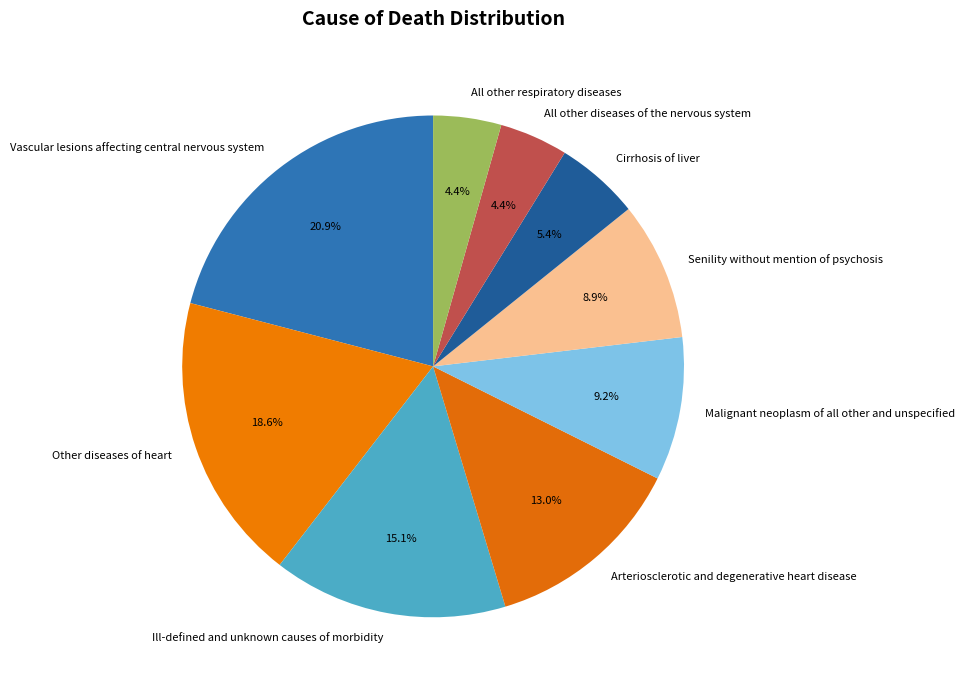

True or false: Cirrhosis of liver accounts for 5% of the total.

True